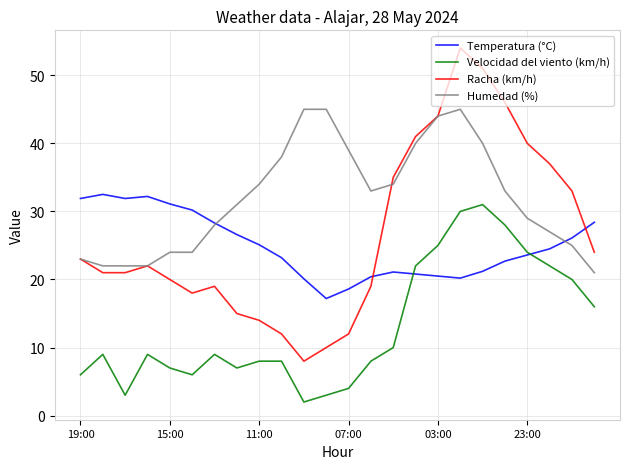

What is the highest value of the Velocidad del viento (km/h) series?

31.0